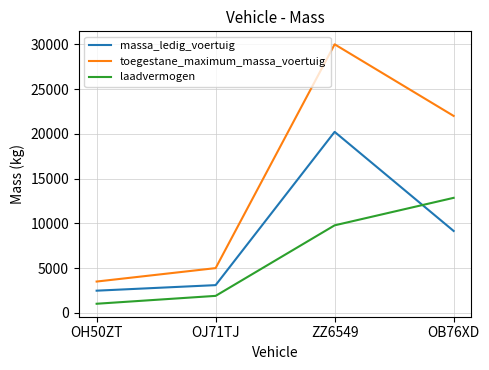

Where is massa_ledig_voertuig nearest to the value 11350?

OB76XD